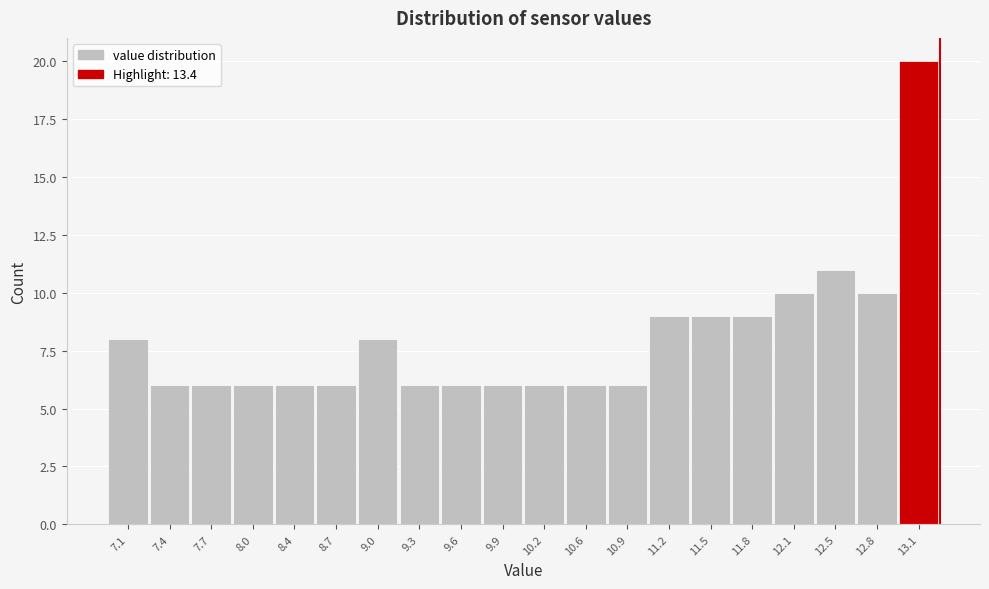

Reading left to right, transcribe all the data shown in this chart.

7.1=8	7.4=6	7.7=6	8.0=6	8.4=6	8.7=6	9.0=8	9.3=6	9.6=6	9.9=6	10.2=6	10.6=6	10.9=6	11.2=9	11.5=9	11.8=9	12.1=10	12.5=11	12.8=10	13.1=20